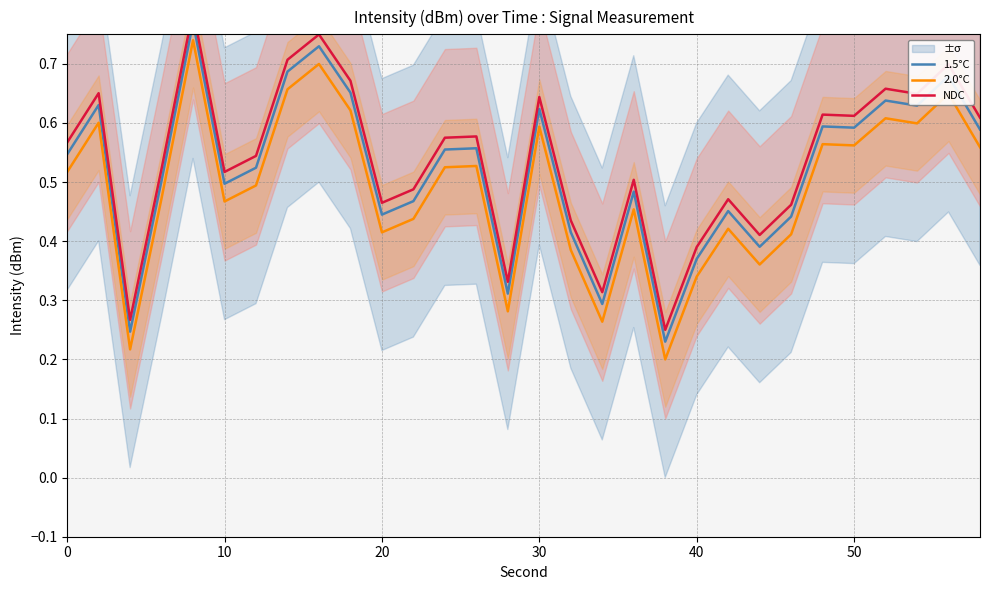

The 2.0°C series shows 1.0 at 30. True or false?

False